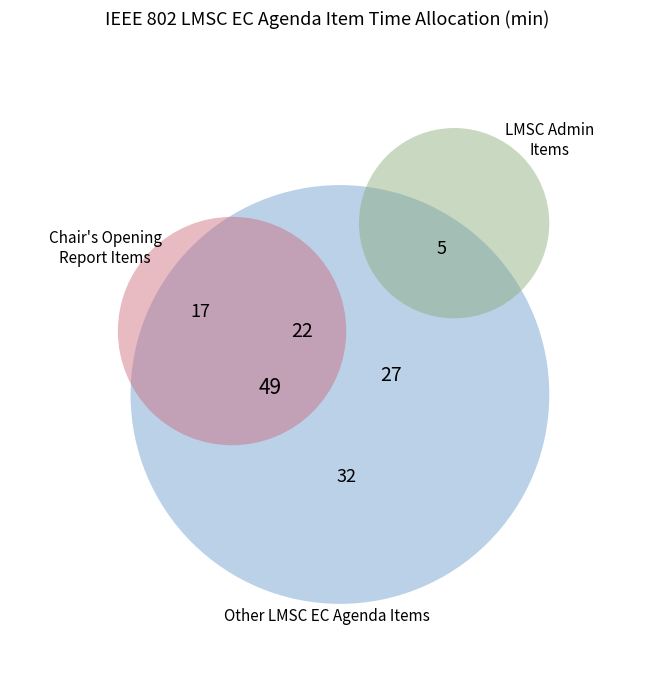

The Notice of Study Groups slice represents 10% of the pie. True or false?

False